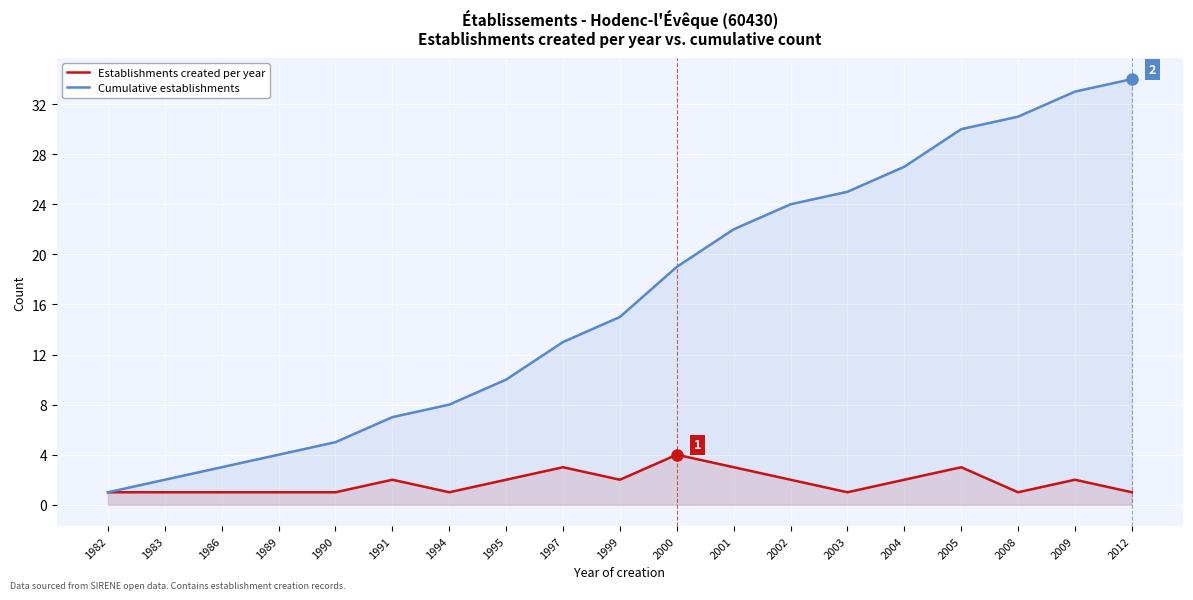

What is the spread (max minus min) of values at 2001?

19